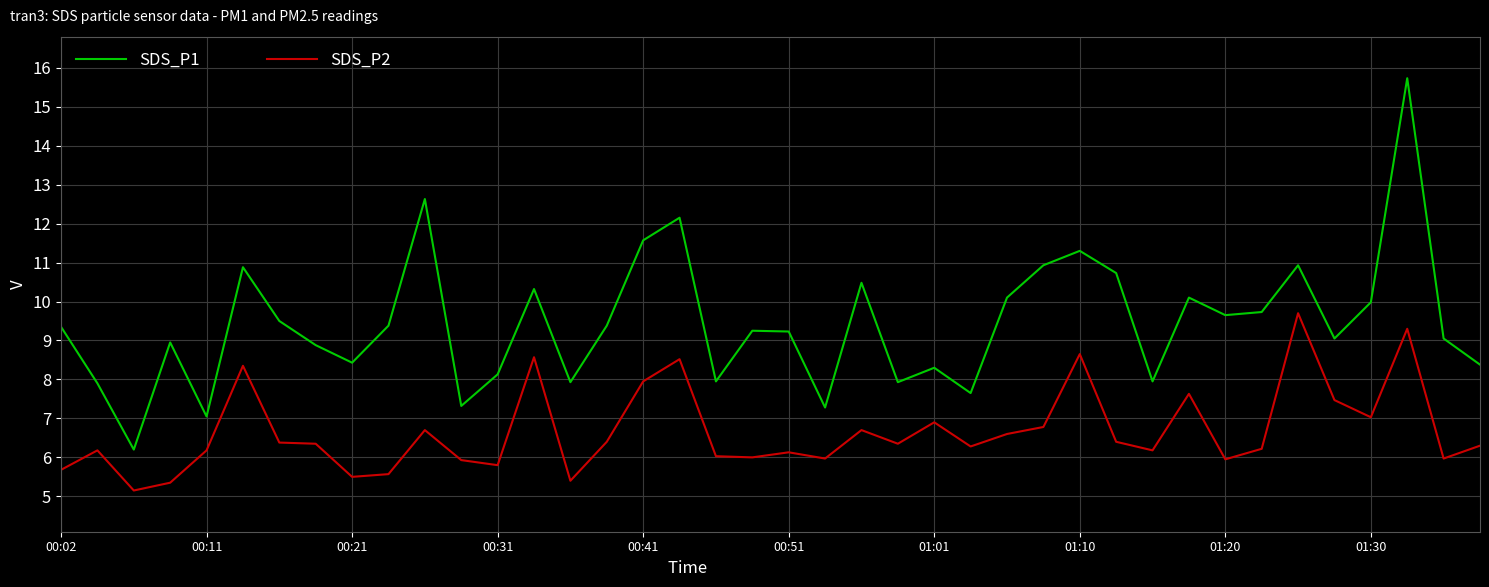

True or false: SDS_P2 and SDS_P1 cross at least once.

False